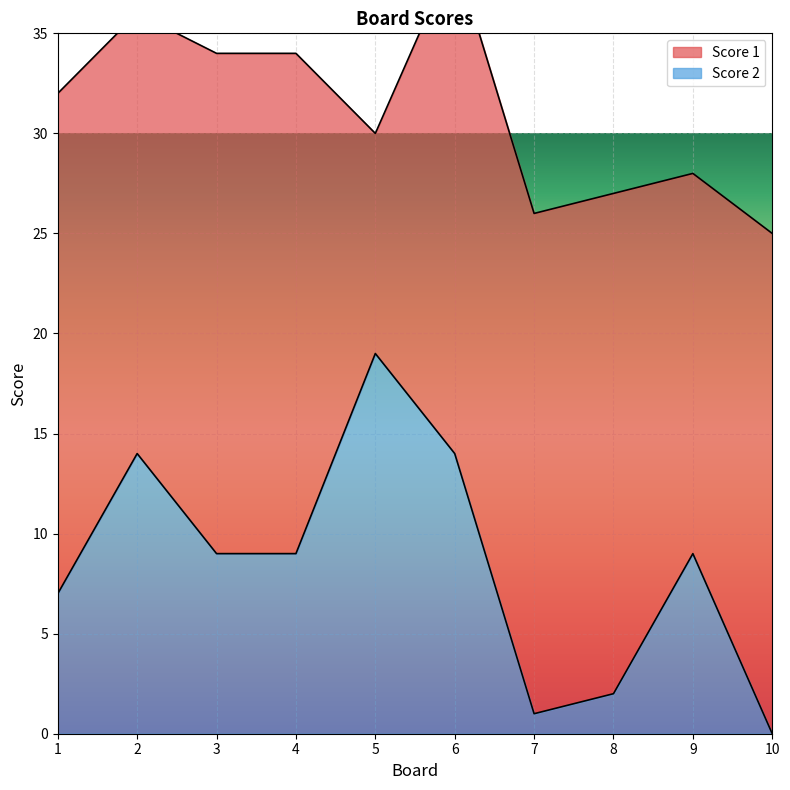

How many points are higher than both their immediate neighbors (excluding endpoints)?

3